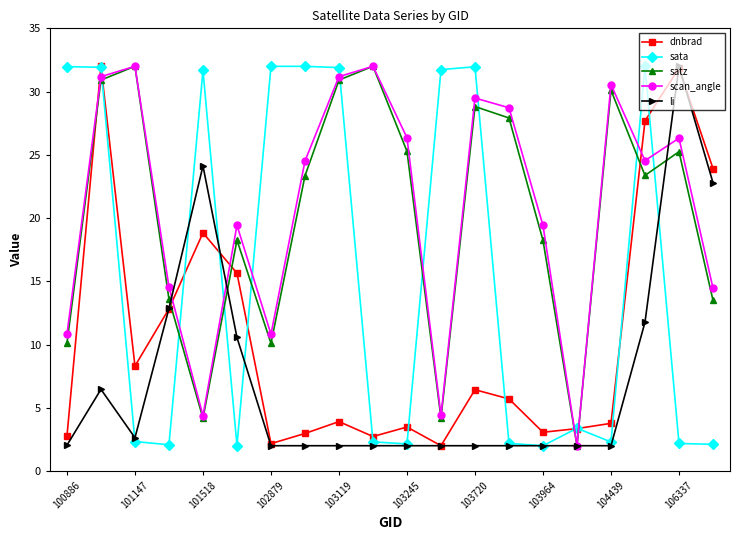

What is the smallest value displayed?

2.0